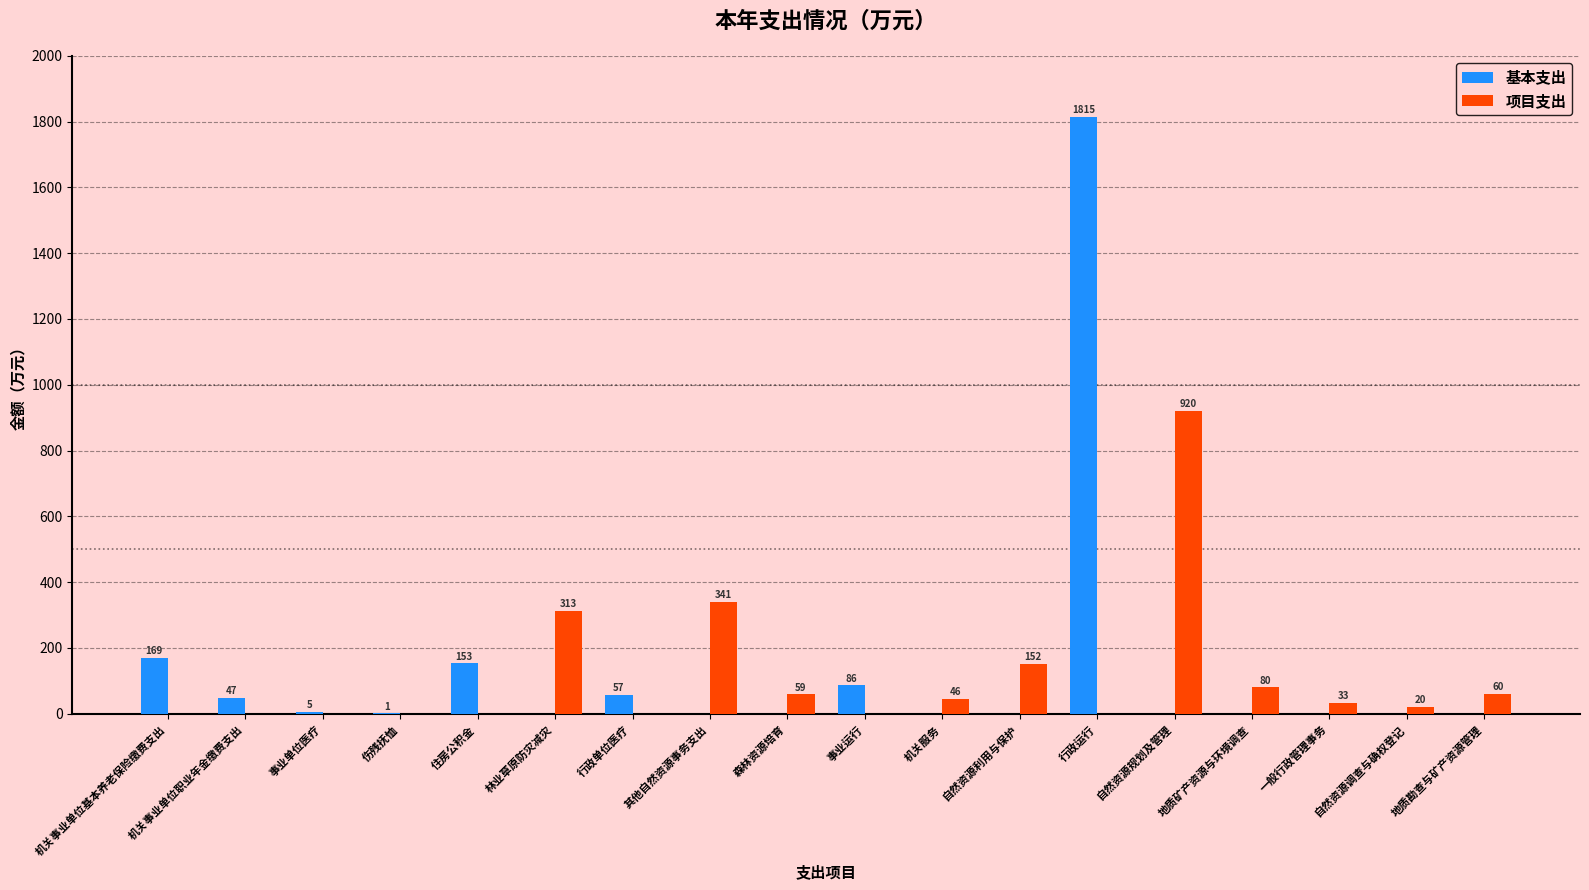

What is the highest value of the 基本支出 series?

1814.8